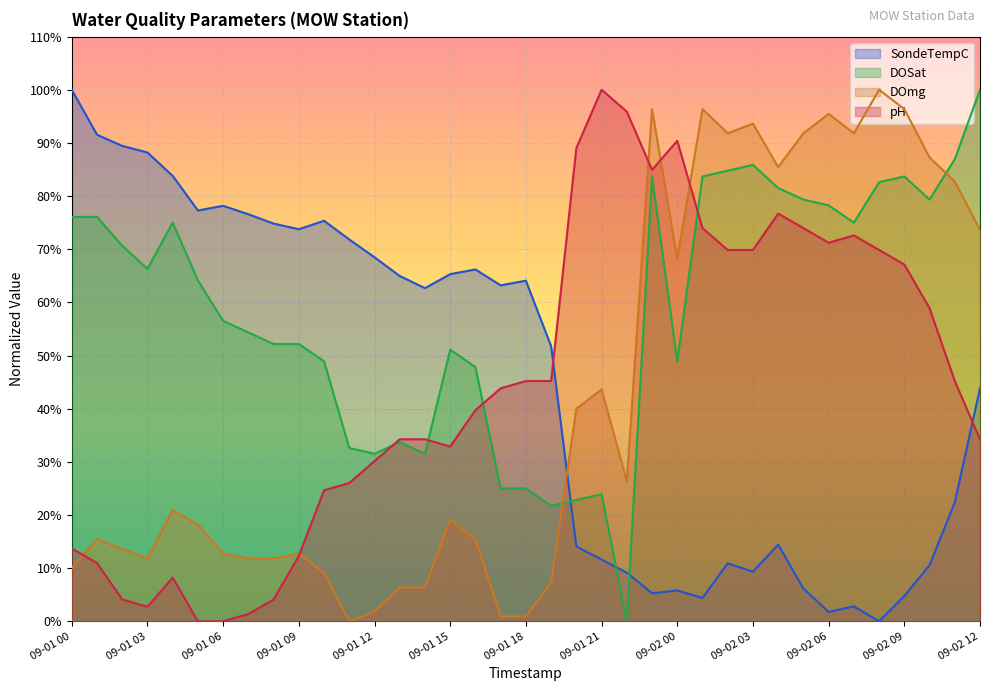

Count the number of categories in the chart.

37